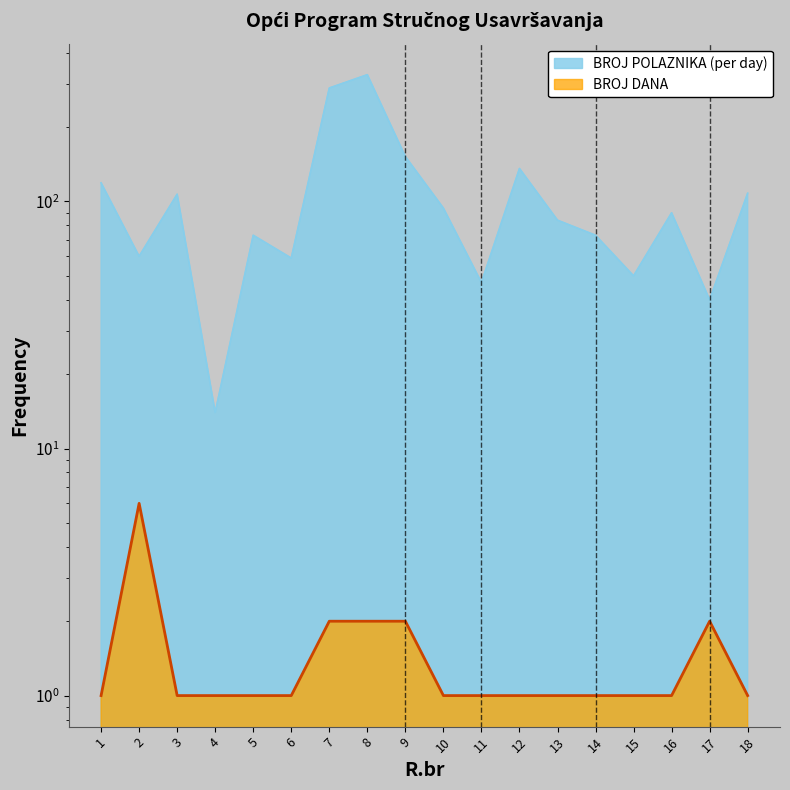

What is the difference between the maximum and minimum values in the BROJ DANA series?

5